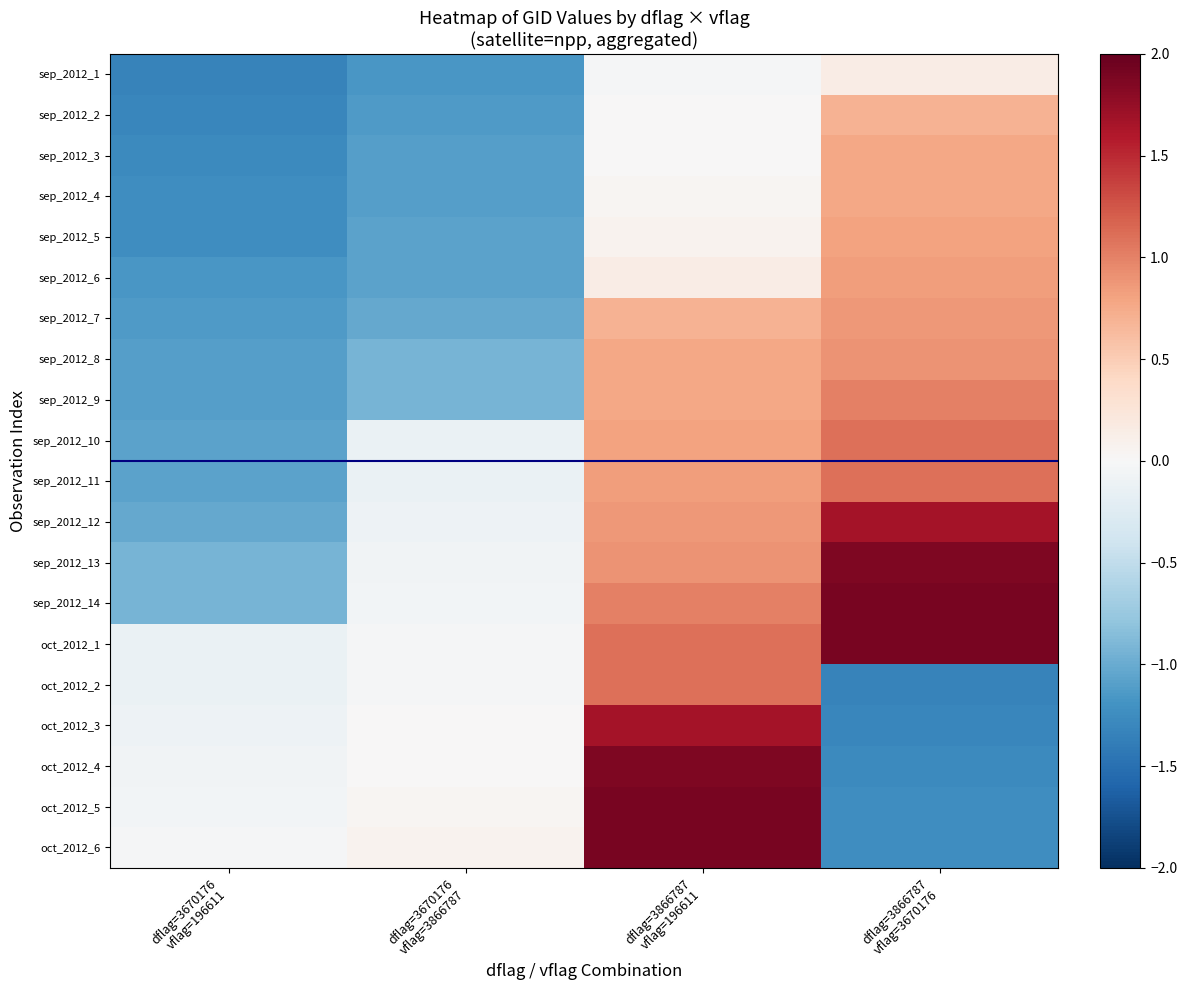

What is the total value across all series at dflag=3866787
vflag=3670176?

10.0